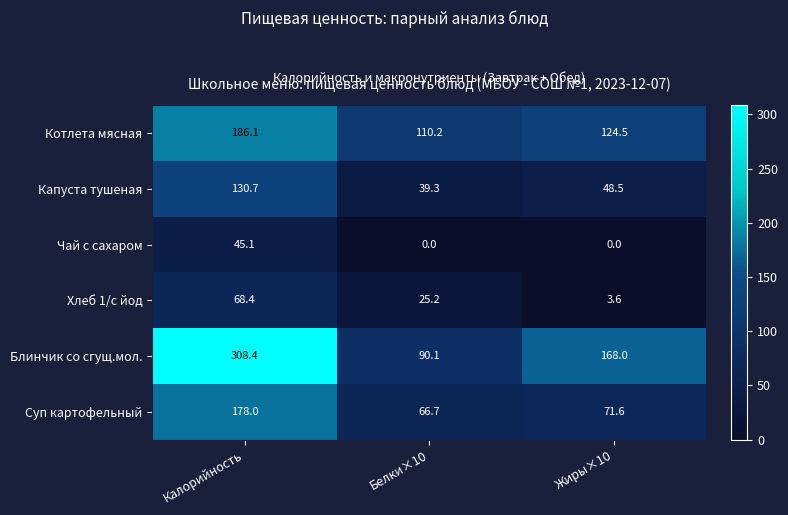

Which category has the highest value across all series?

Калорийность